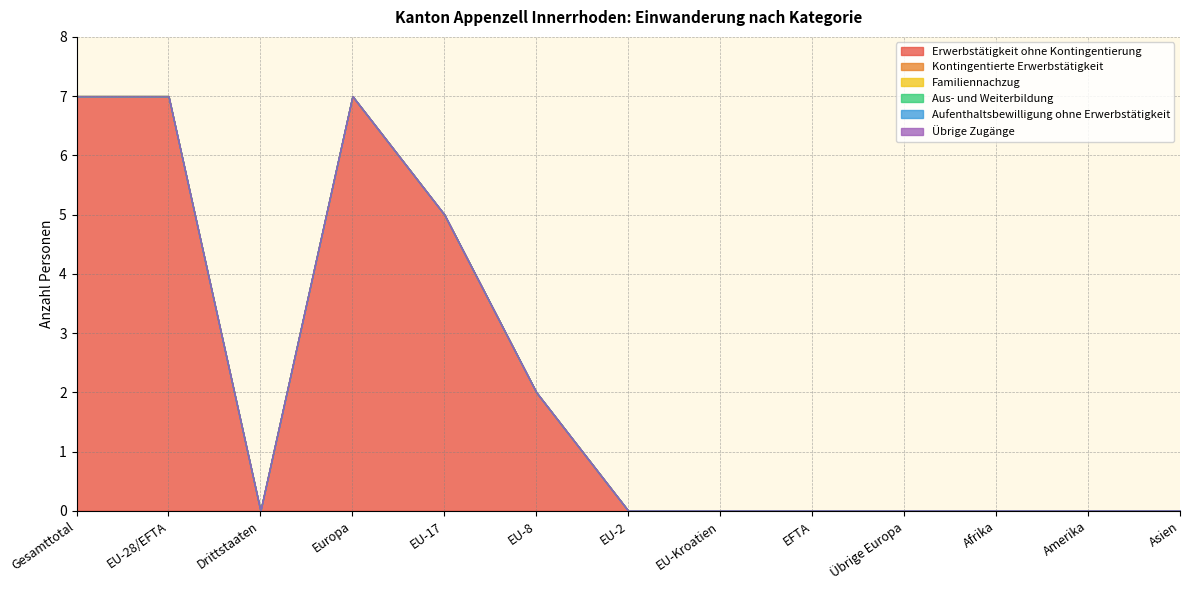

Where is the first local minimum for Erwerbstätigkeit ohne Kontingentierung?

Drittstaaten